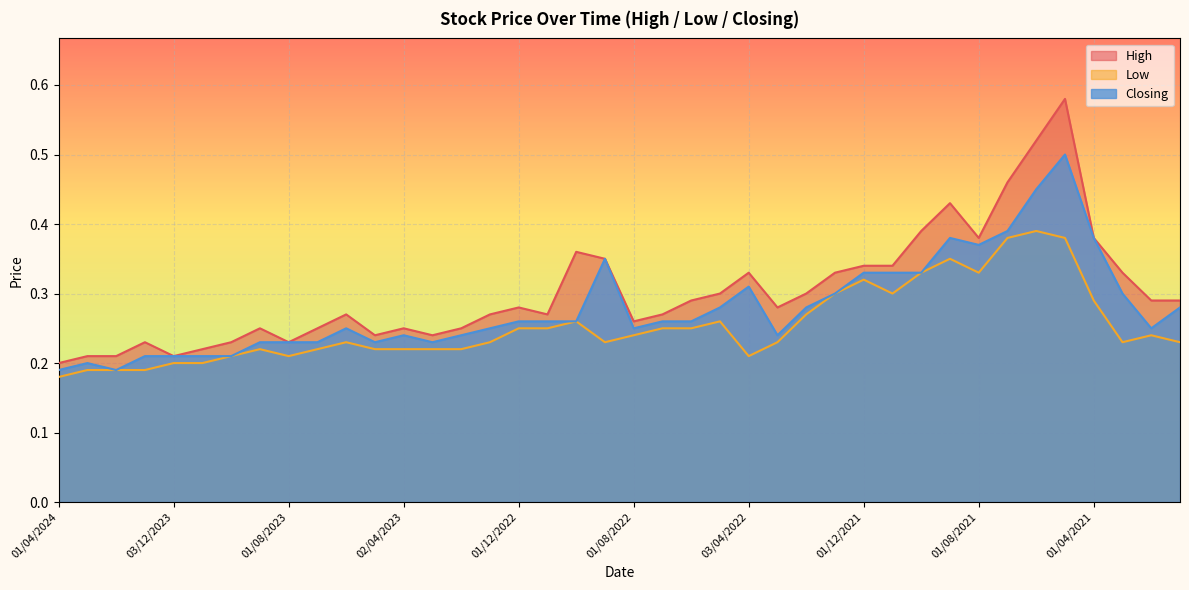

Which series has the widest spread of values?

High